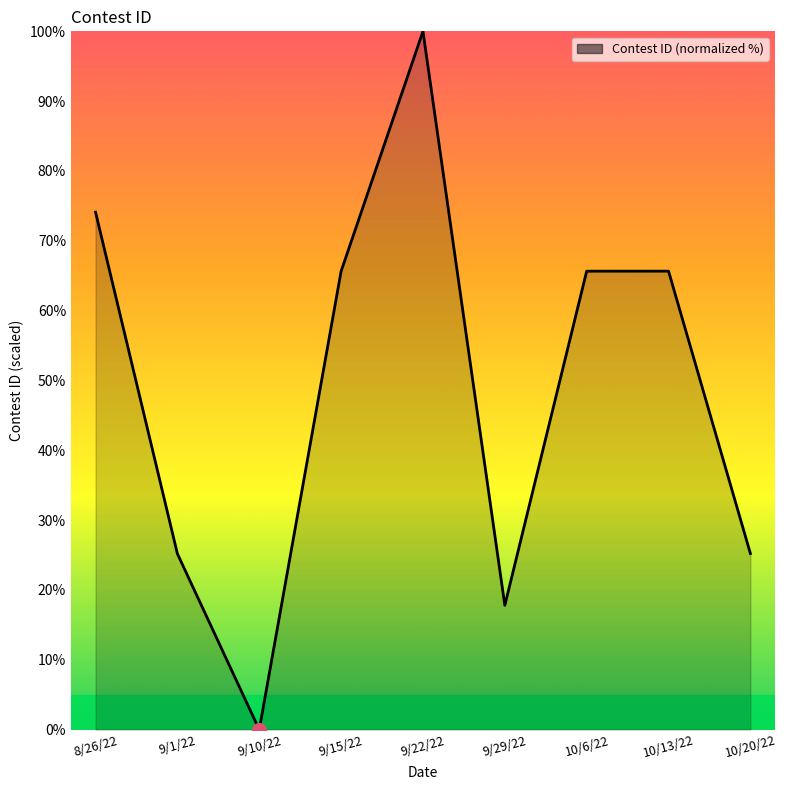

What is the ratio of the value at 10/6/22 to the value at 9/15/22?

1.0